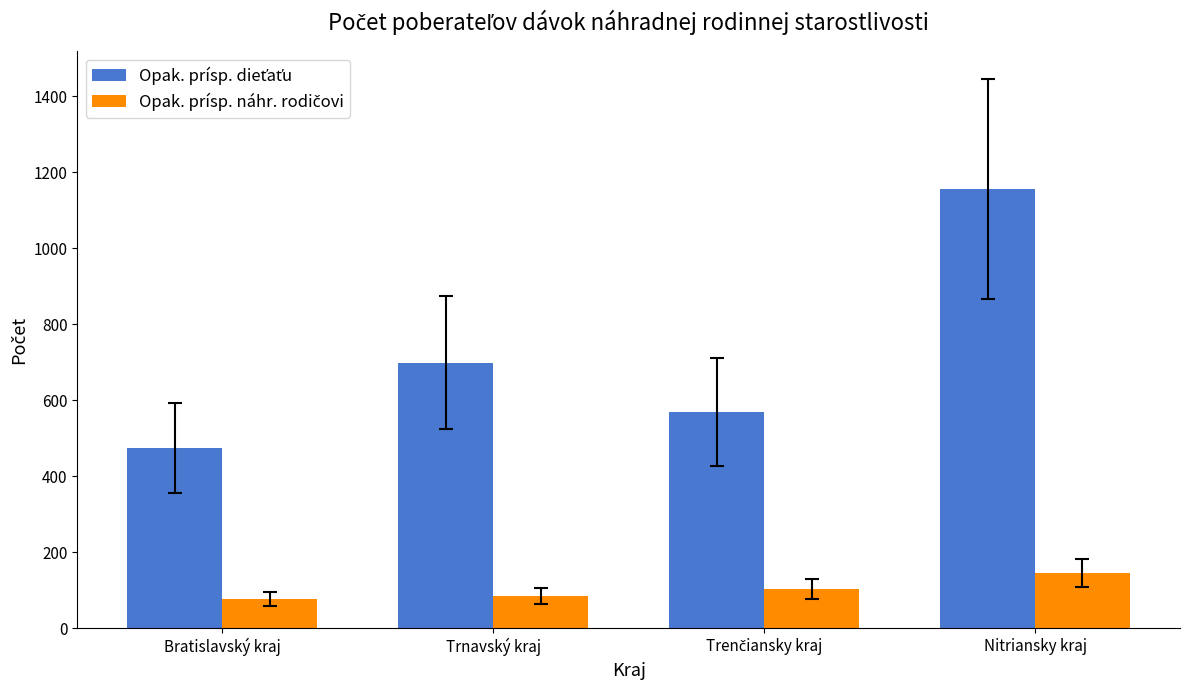

At how many categories does at least one series exceed 353?

4